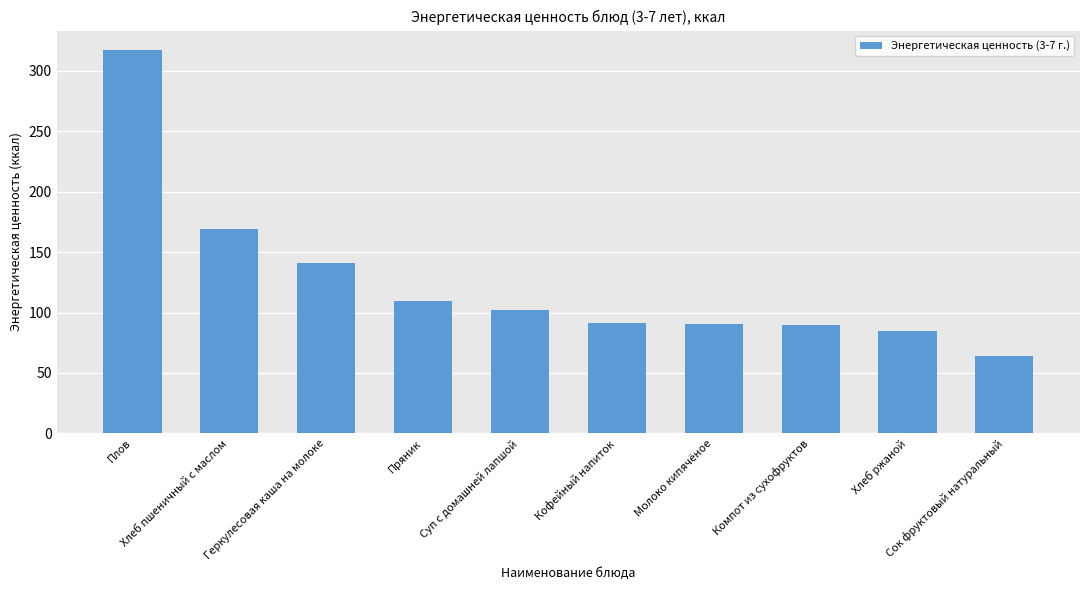

What is the difference between the maximum and second lowest values?

232.7